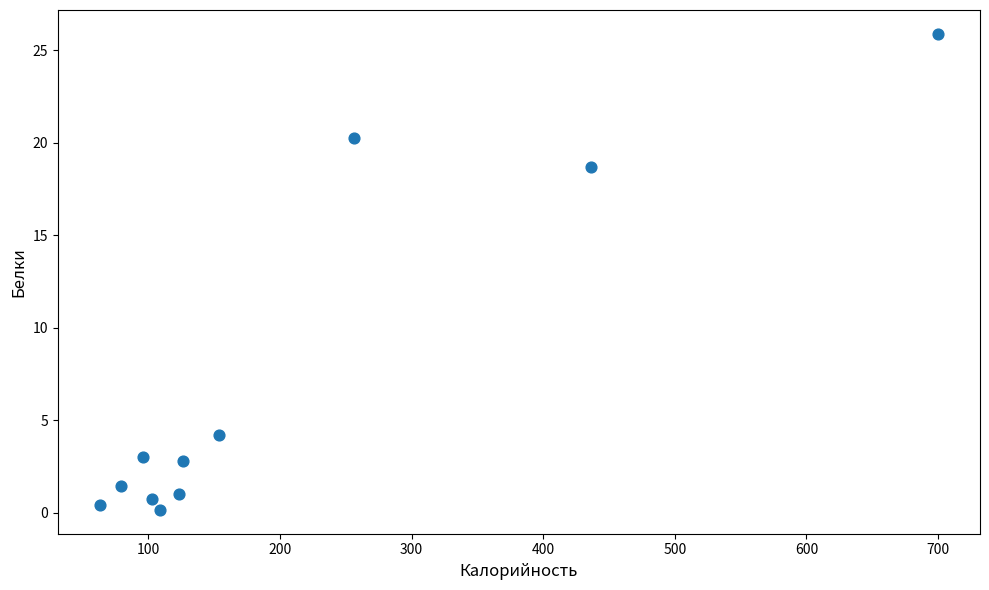

What is the range of Y values (max minus min)?

25.7